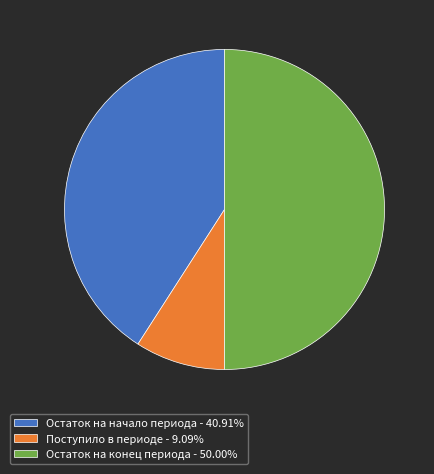

Approximately how many times larger is the value at Остаток на конец периода compared to Поступило в периоде?

5.5